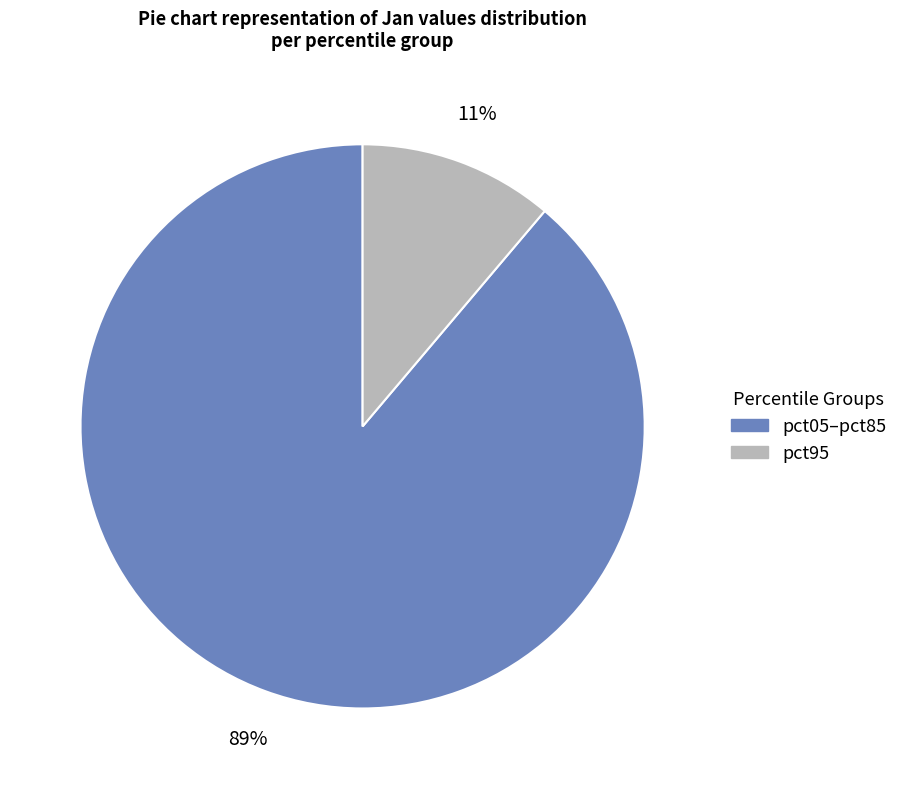

To the nearest percent, what is the difference between the largest and smallest slice percentages?

78%